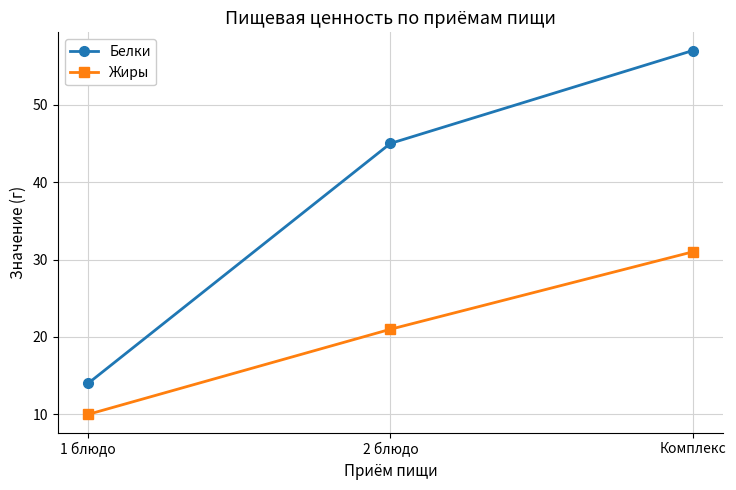

Does the chart display data point markers on the line(s)?

Yes